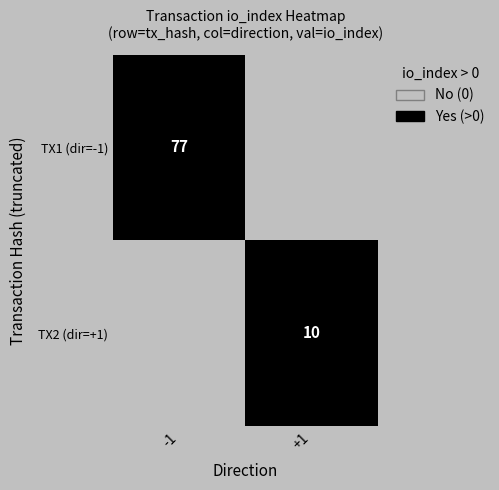

What is the total value across all series at +1?

1